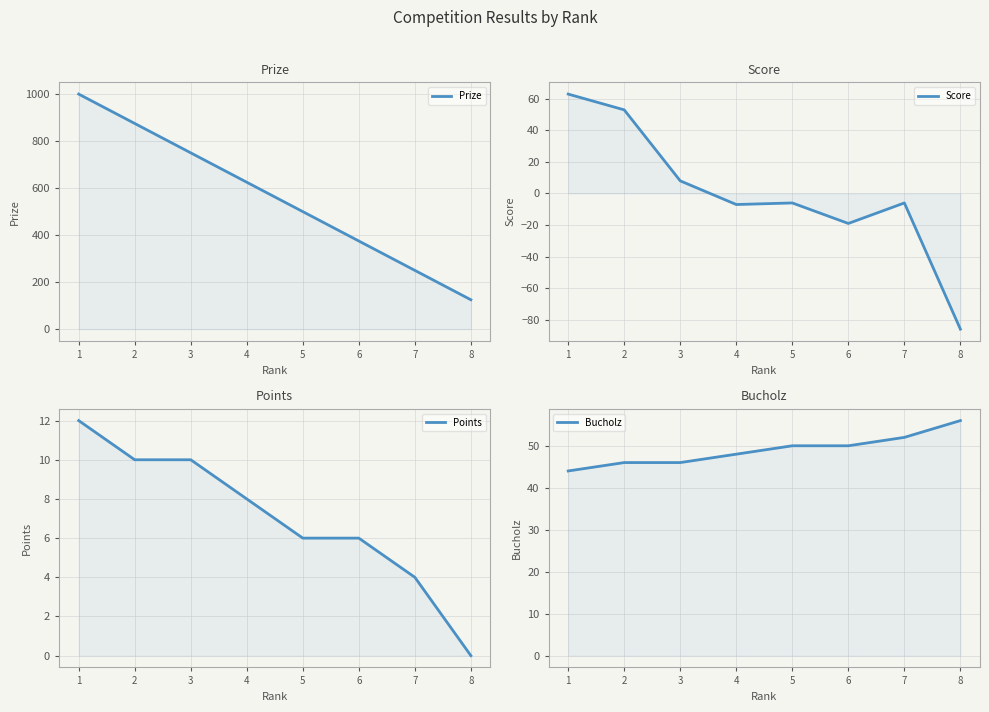

What is the value of the Score point at the 4th from the left?

-7